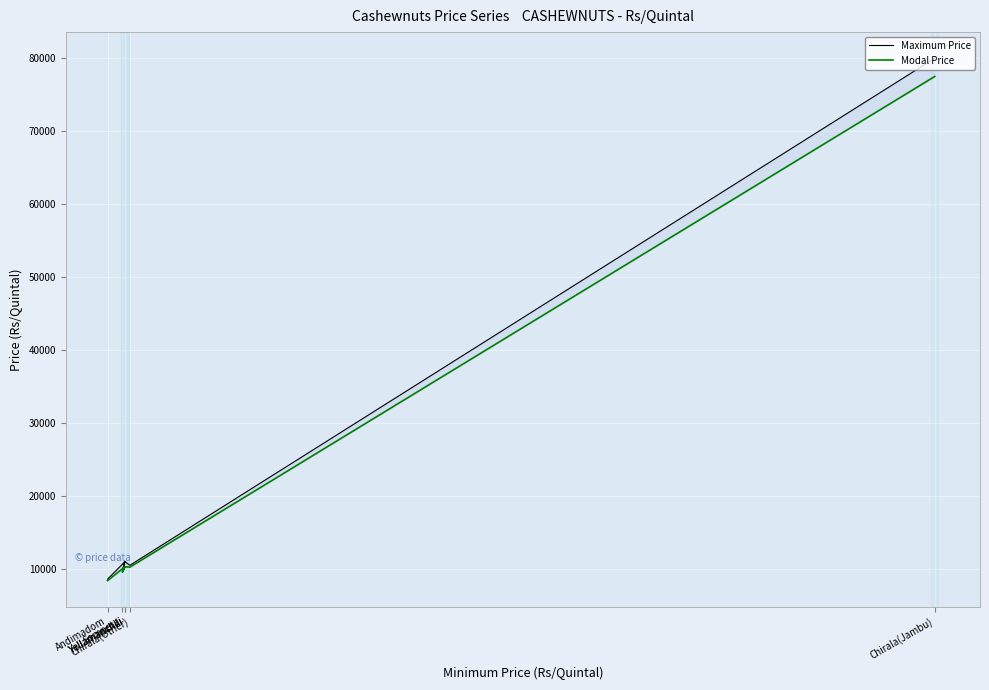

Is the value of Modal Price at Sompeta greater than the value of Maximum Price at Yellamanchili?

No